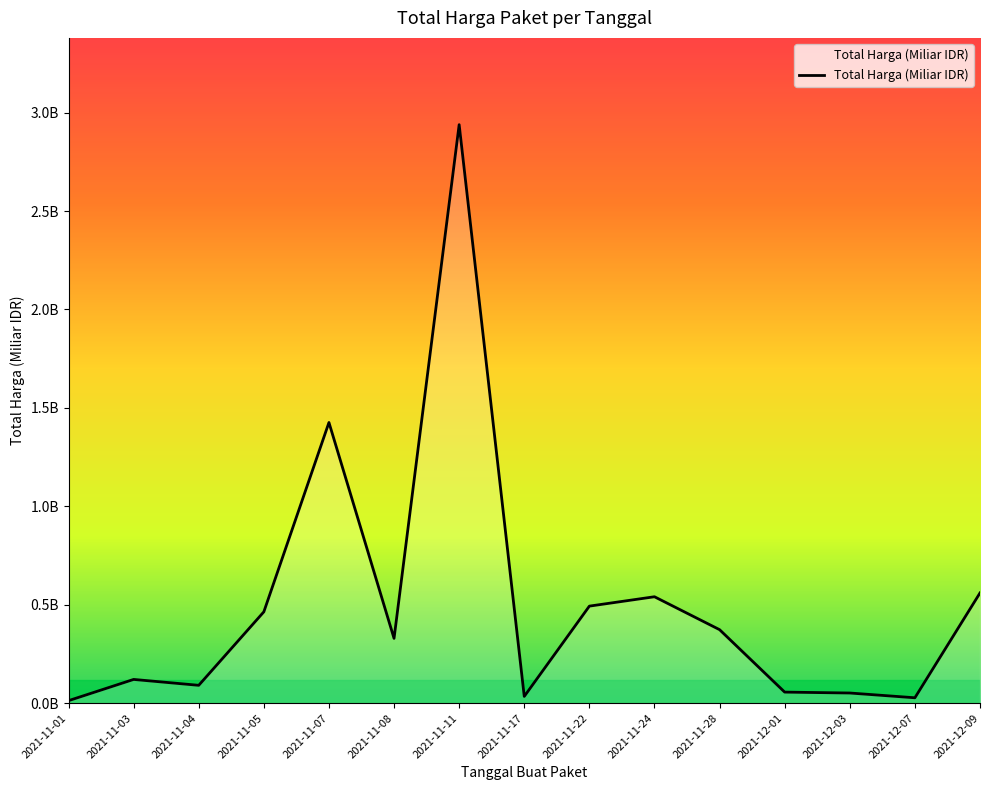

Between 2021-12-09 and 2021-11-11, which is larger?

2021-11-11